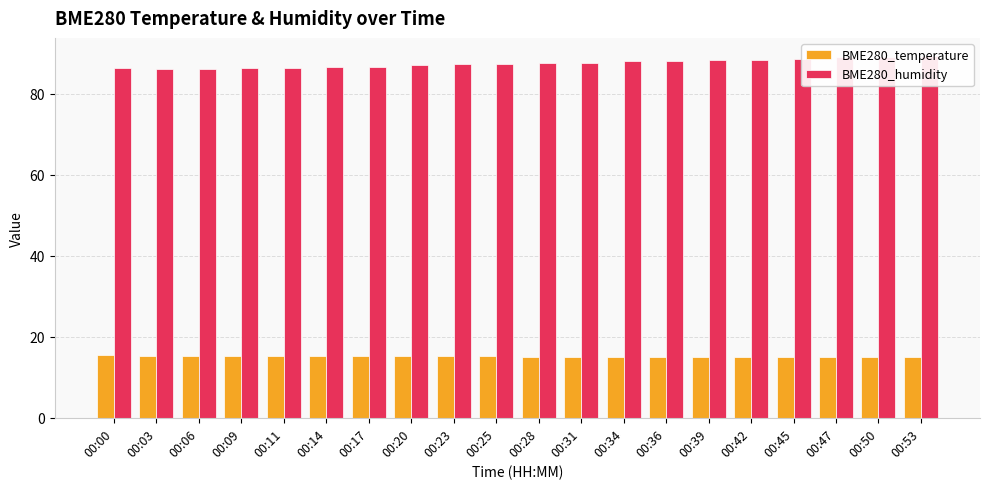

Which series has the largest total across all categories?

BME280_humidity